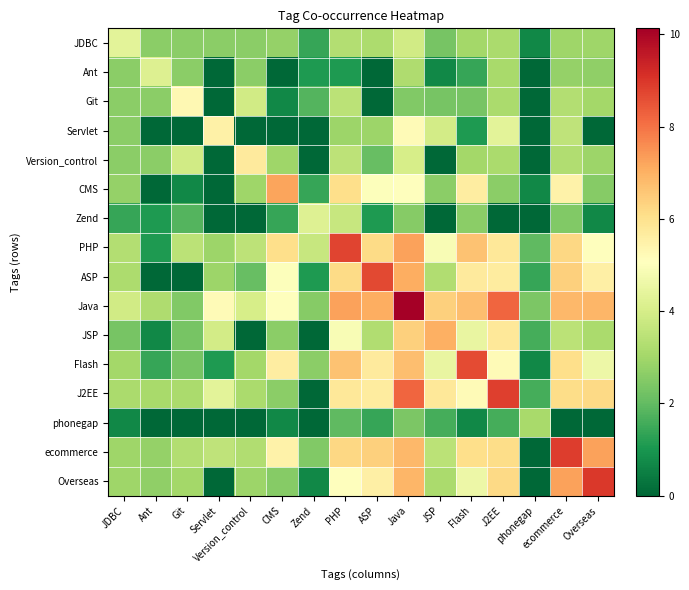

How many categories are shown in the chart?

16